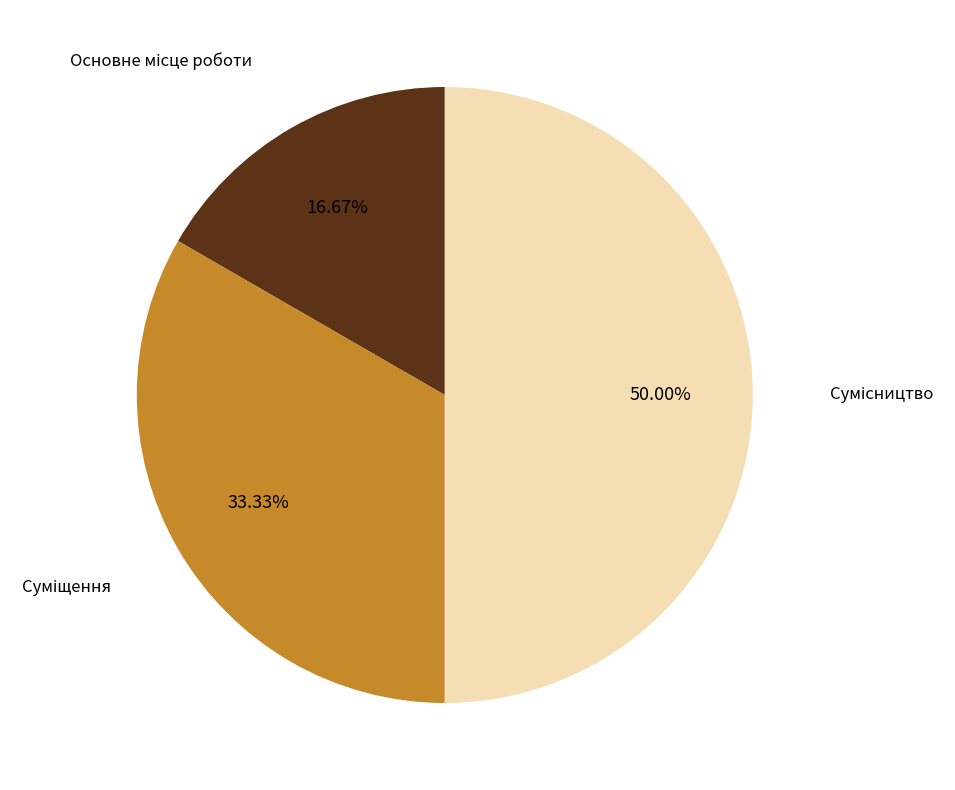

Is the sum of Сумісництво and Основне місце роботи greater than half?

Yes